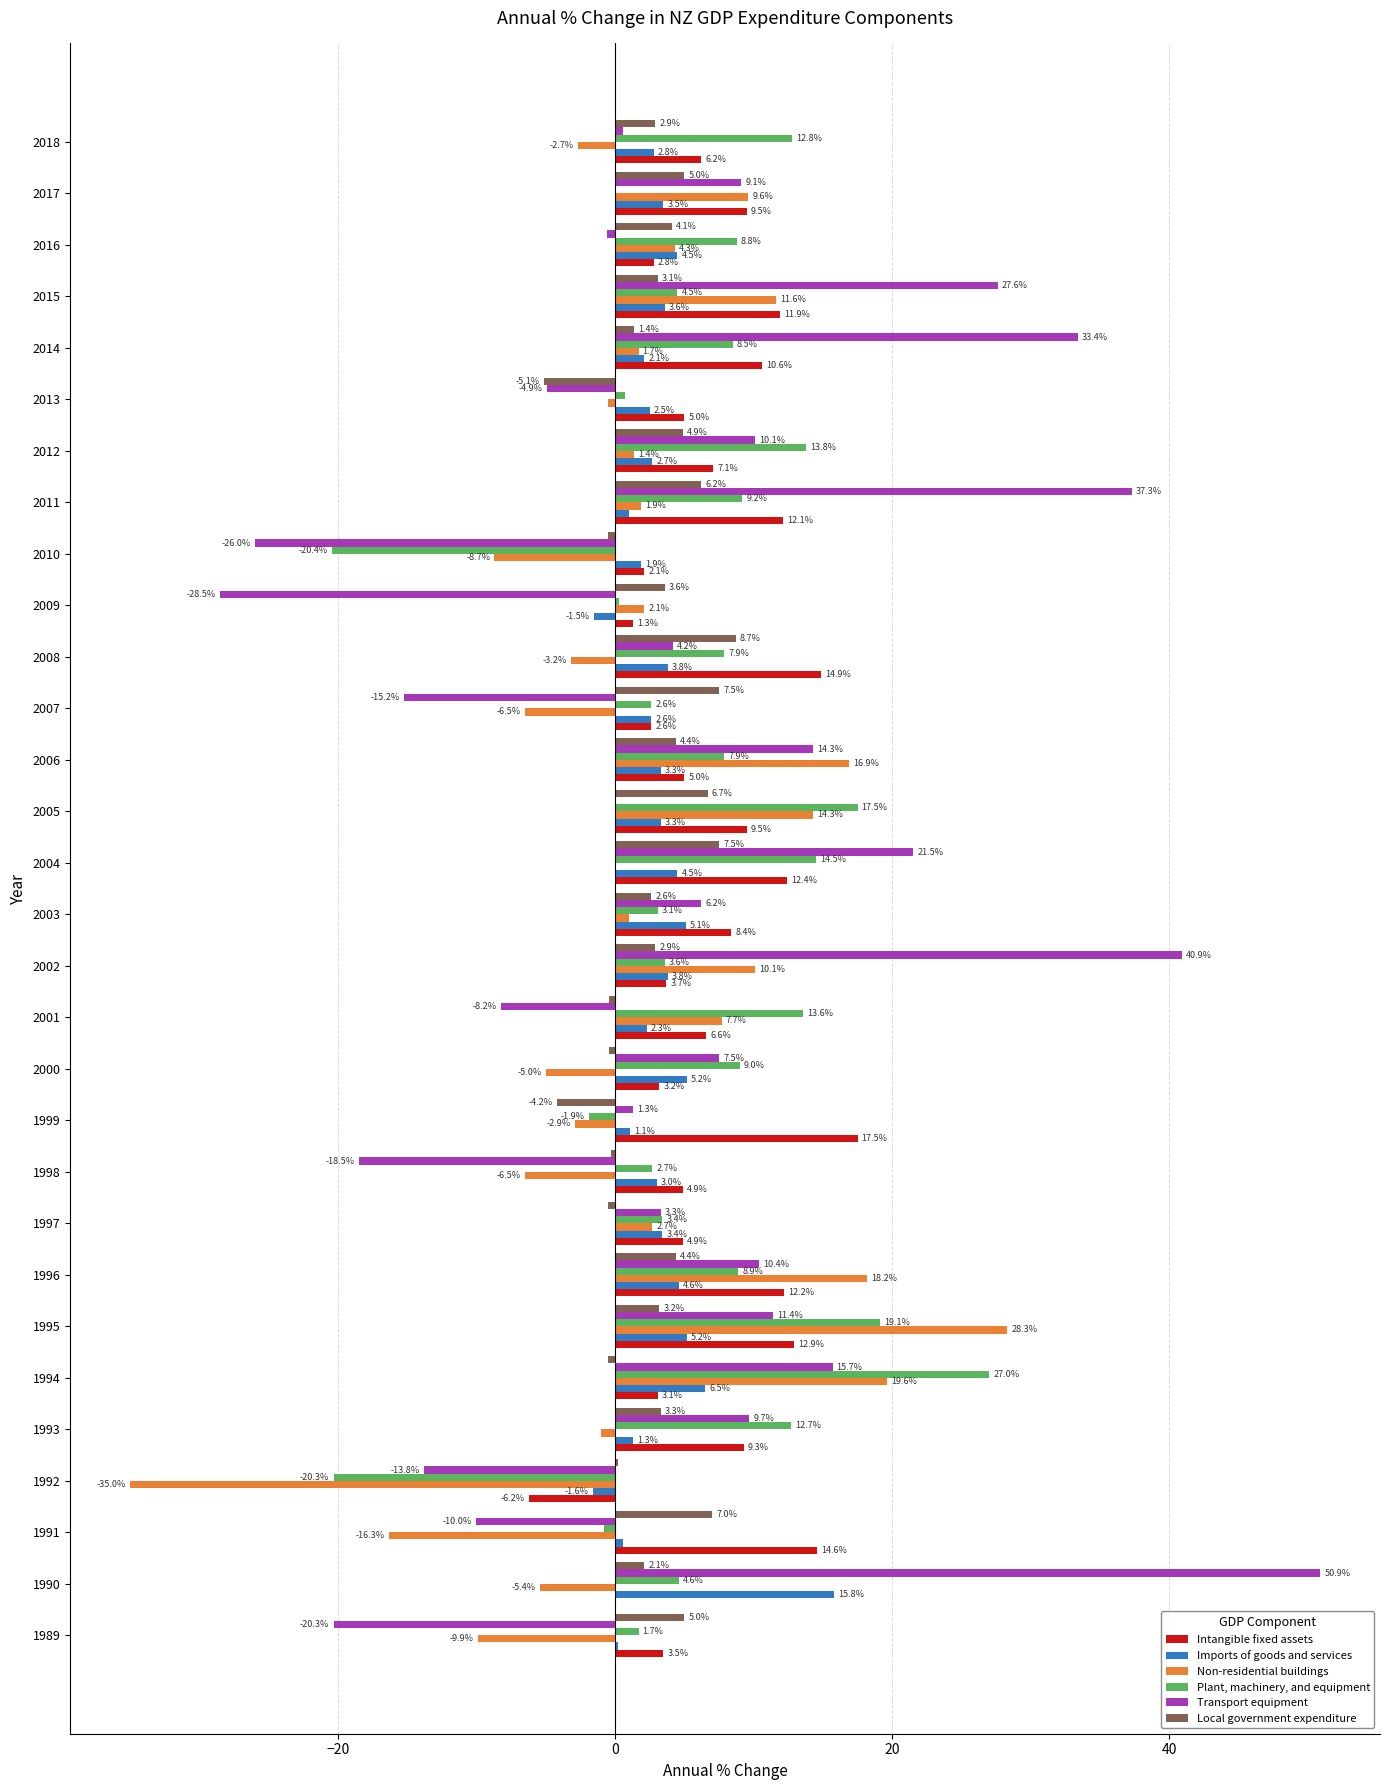

What are all the series names shown in the legend?

Intangible fixed assets, Imports of goods and services, Non-residential buildings, Plant, machinery, and equipment, Transport equipment, Local government expenditure